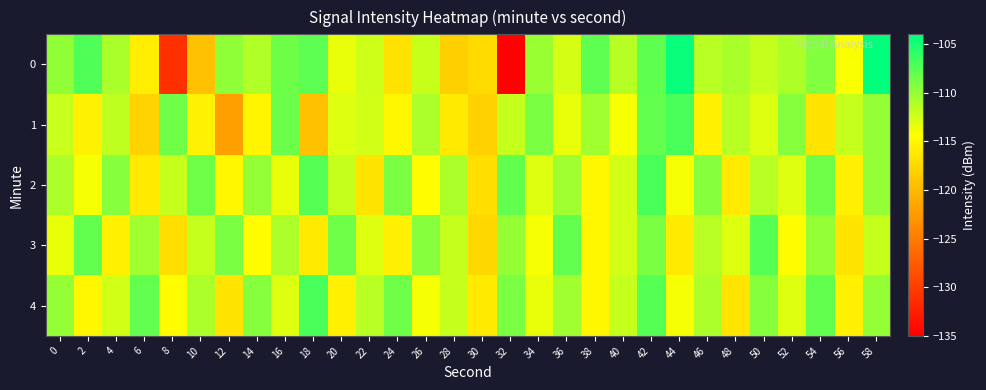

At which category is the sum across all series the highest?

42